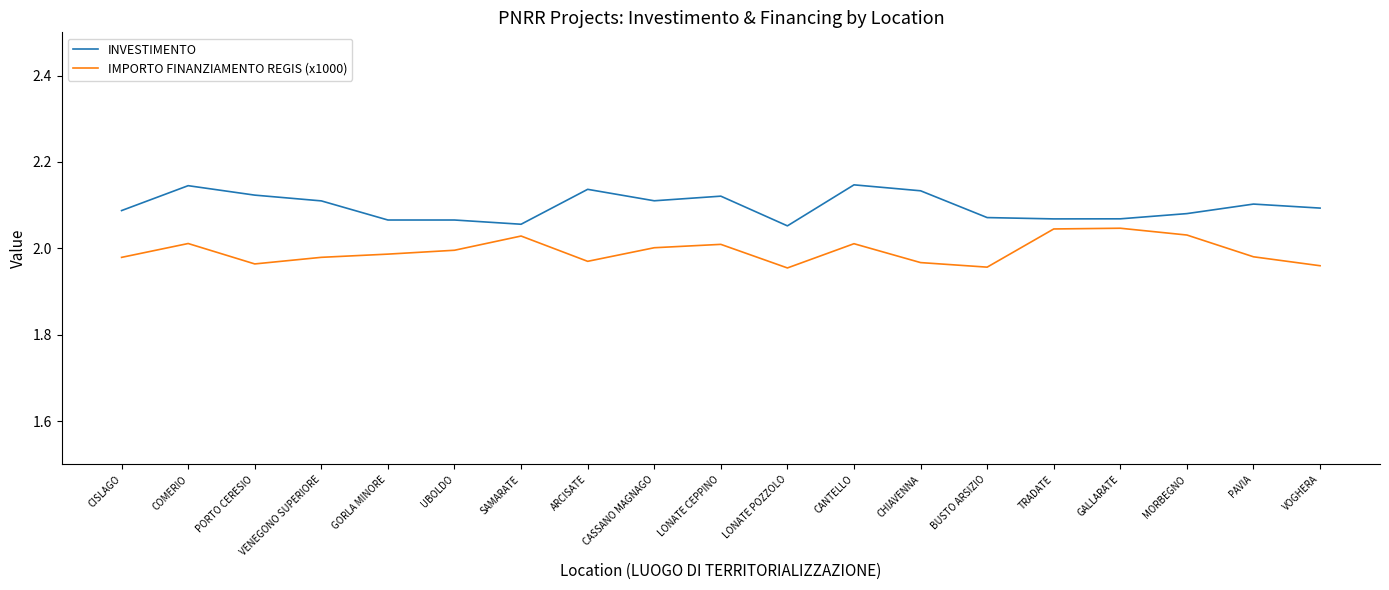

True or false: INVESTIMENTO has more than 2 points higher than both neighbors.

True